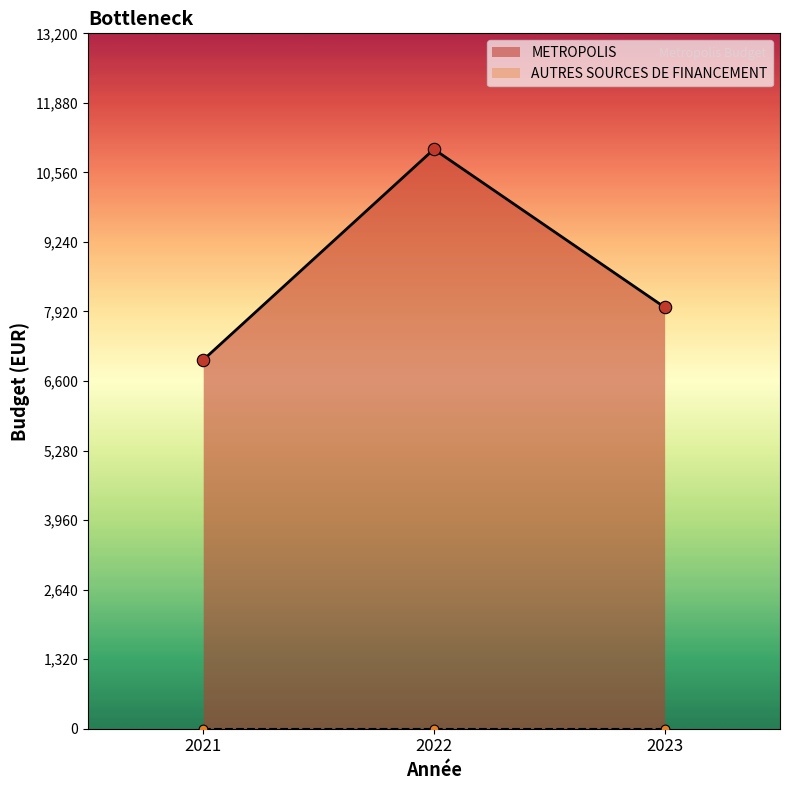

What is the change in value from 2021 to 2023?

+1000